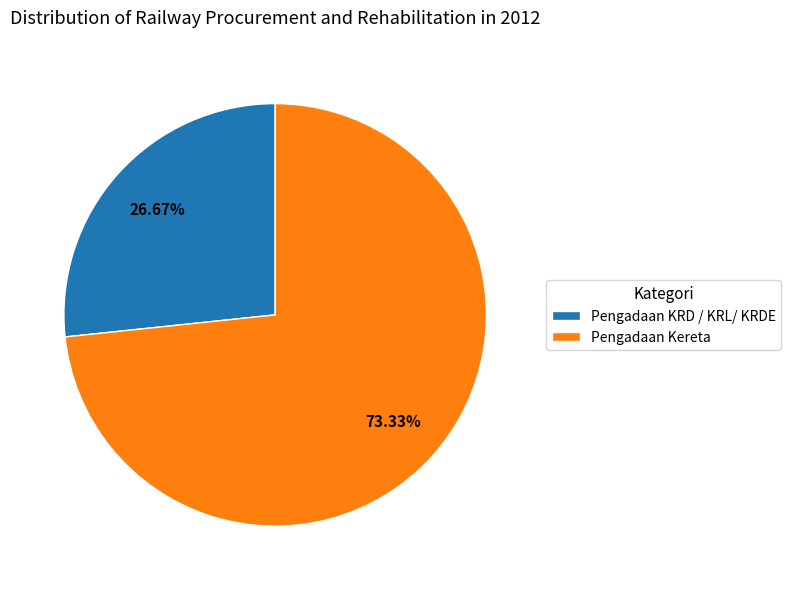

Is there a majority slice in this chart?

Yes